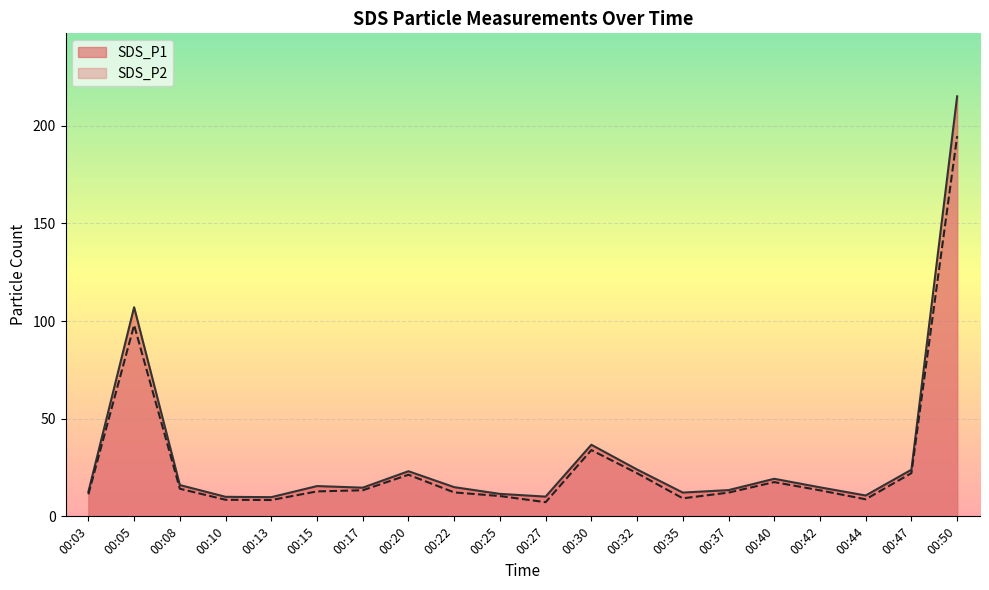

What are all the series names shown in the legend?

SDS_P1, SDS_P2